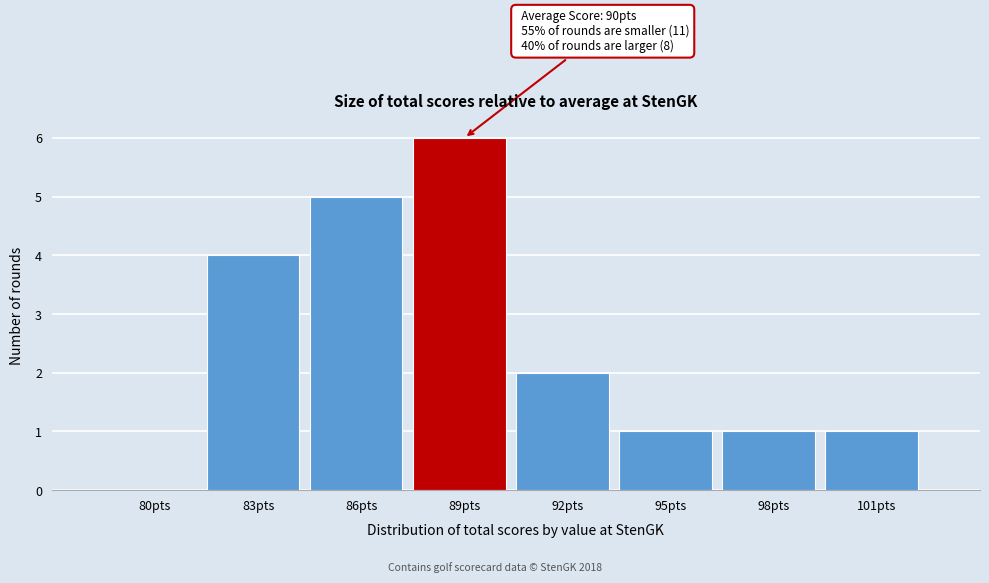

Reading left to right, list all the values displayed in this chart.

80pts=0	83pts=4	86pts=5	89pts=6	92pts=2	95pts=1	98pts=1	101pts=1